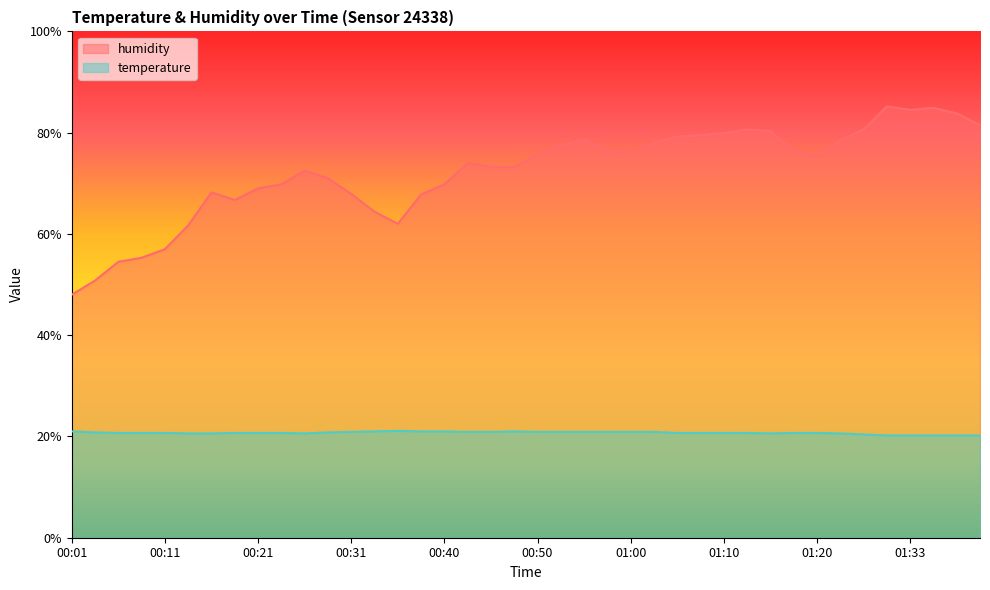

How many lines are shown in the chart?

2